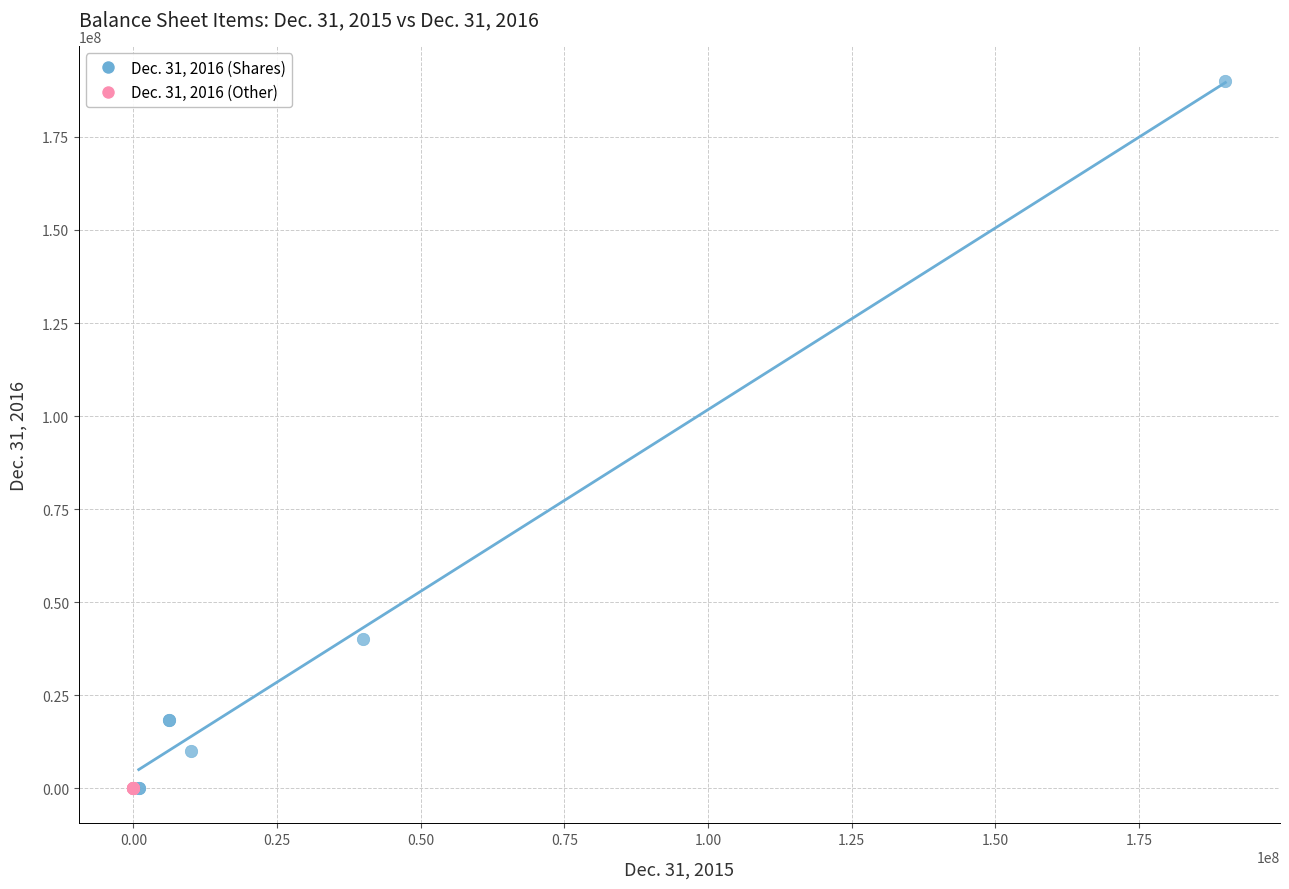

Which series has the widest spread of Y values?

Dec. 31, 2016 (Shares)